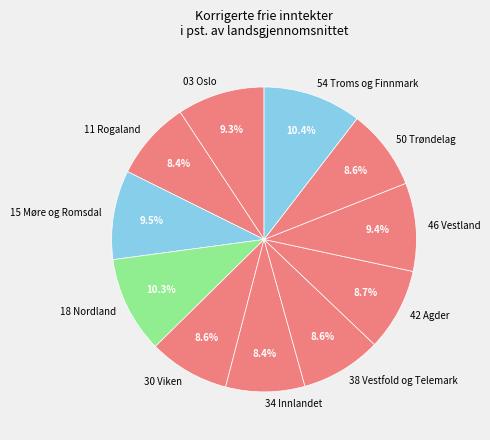

Do 46 Vestland and 15 Møre og Romsdal together represent more than half of the pie?

No